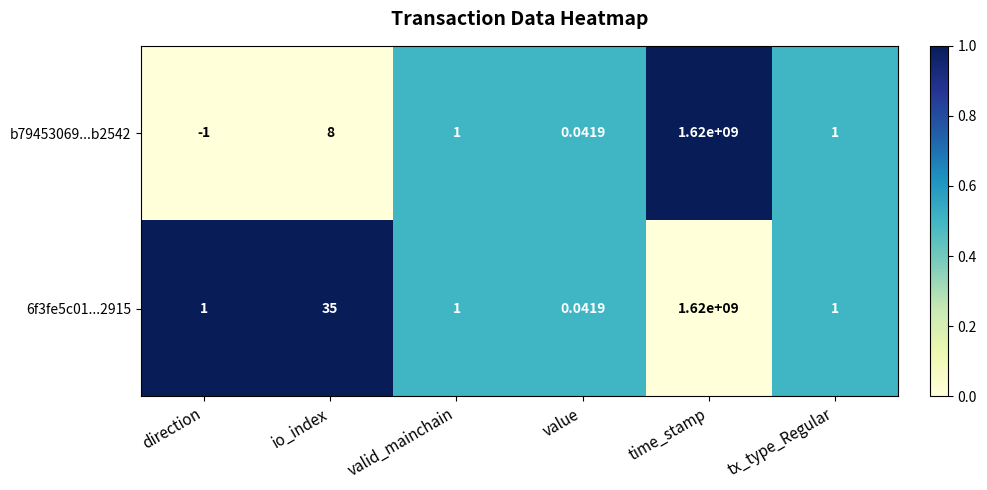

Where is b79453069...b2542 nearest to the value 809999999?

io_index